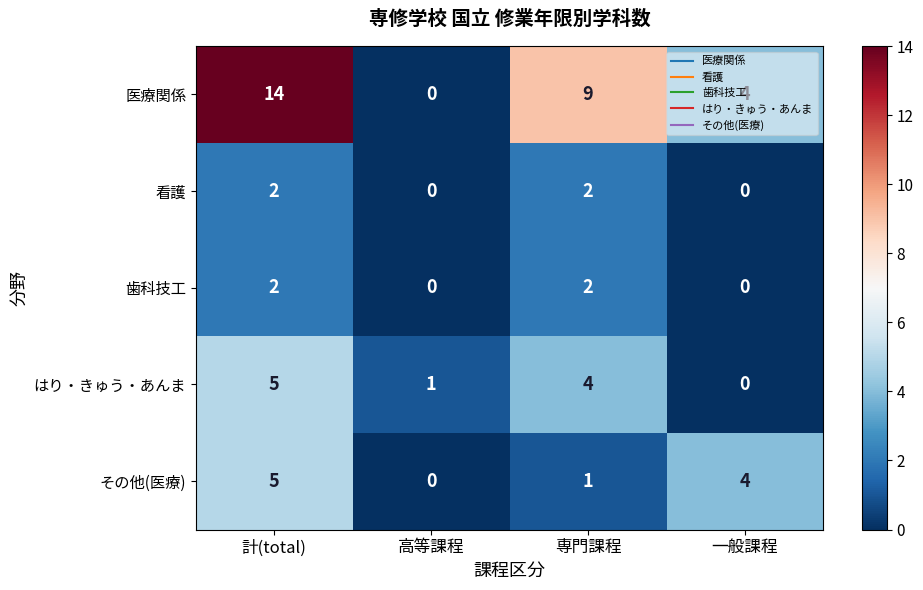

What is the difference between the maximum and minimum values in the 医療関係 series?

14